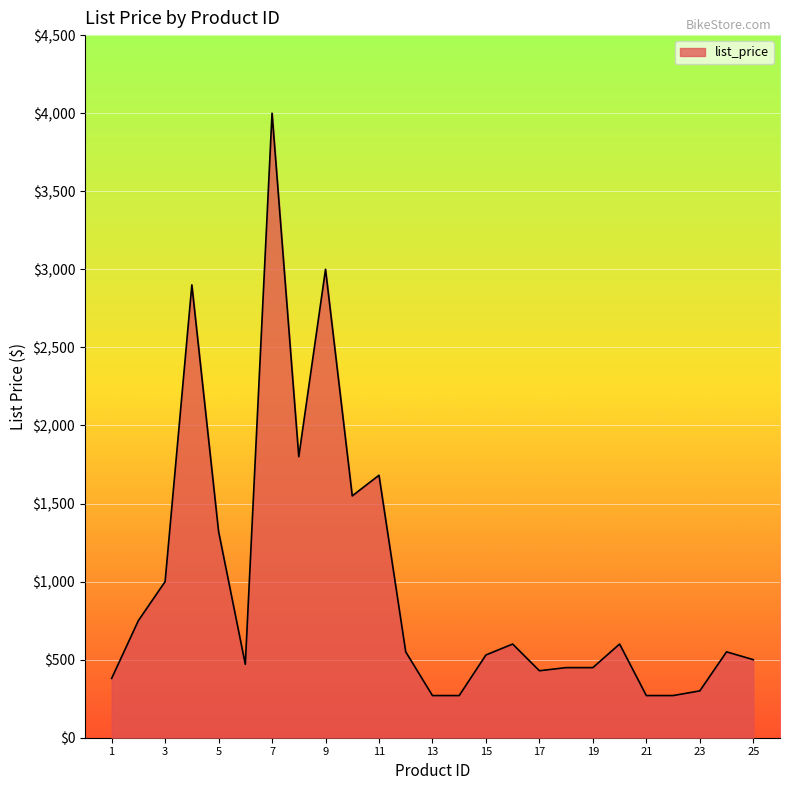

How many lines are shown in the chart?

1